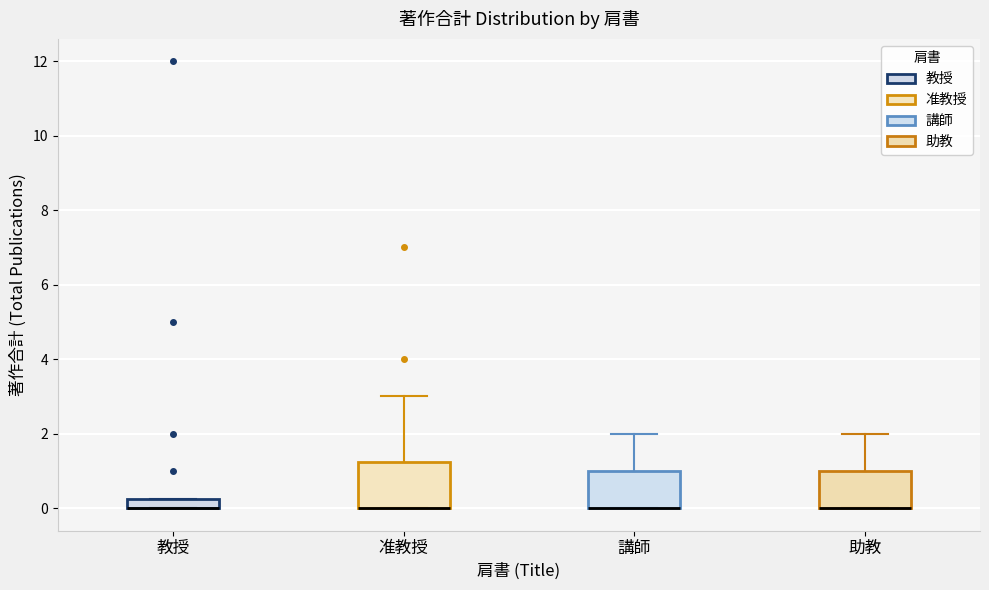

Comparing the boxes themselves (not the whiskers), which one is the tallest?

准教授